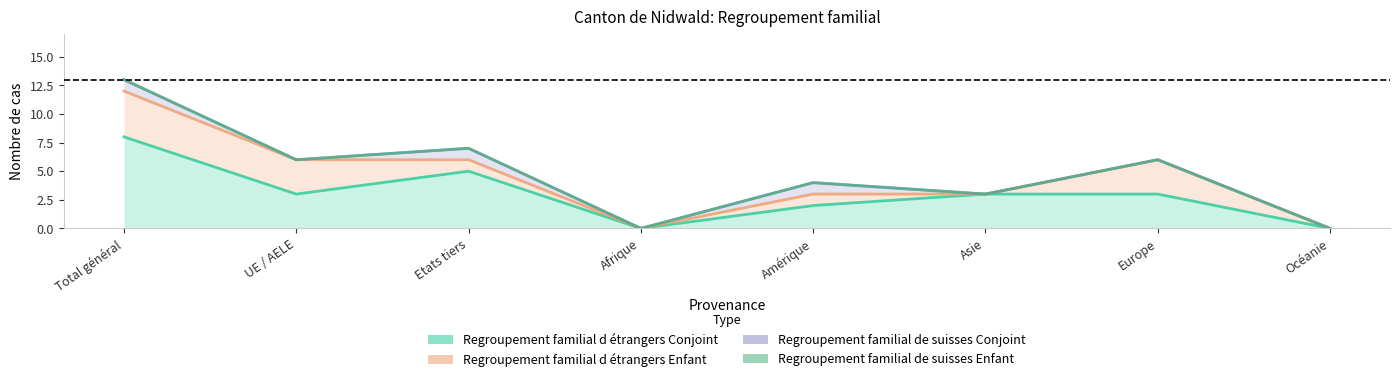

Reading left to right, what are all the values shown in this chart?

Regroupement familial d étrangers Conjoint: Total général=8	UE / AELE=3	Etats tiers=5	Afrique=0	Amérique=2	Asie=3	Europe=3	Océanie=0
Regroupement familial d étrangers Enfant: Total général=4	UE / AELE=3	Etats tiers=1	Afrique=0	Amérique=1	Asie=0	Europe=3	Océanie=0
Regroupement familial de suisses Conjoint: Total général=1	UE / AELE=0	Etats tiers=1	Afrique=0	Amérique=1	Asie=0	Europe=0	Océanie=0
Regroupement familial de suisses Enfant: Total général=0	UE / AELE=0	Etats tiers=0	Afrique=0	Amérique=0	Asie=0	Europe=0	Océanie=0